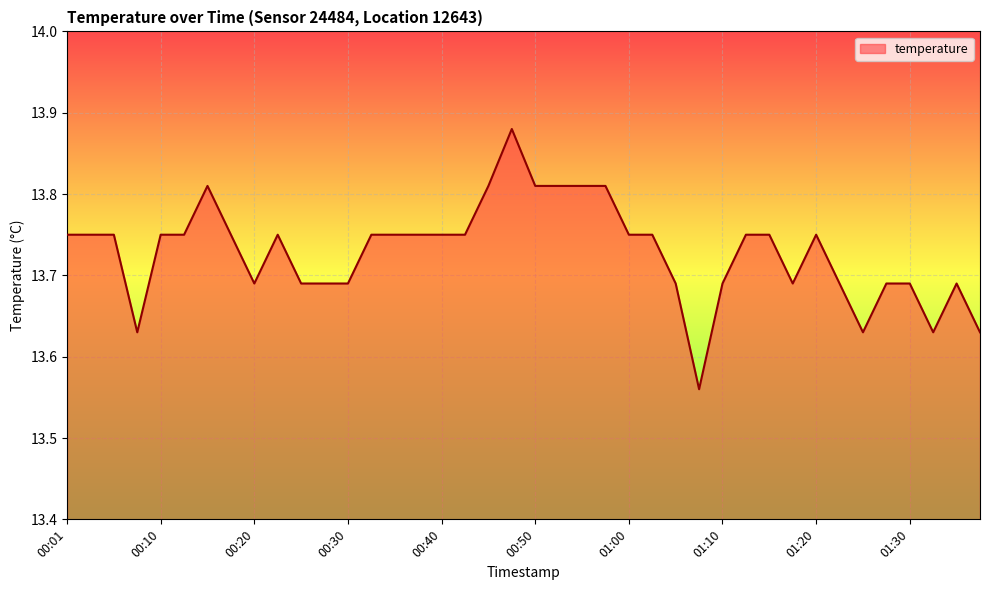

What is the smallest value displayed?

13.6